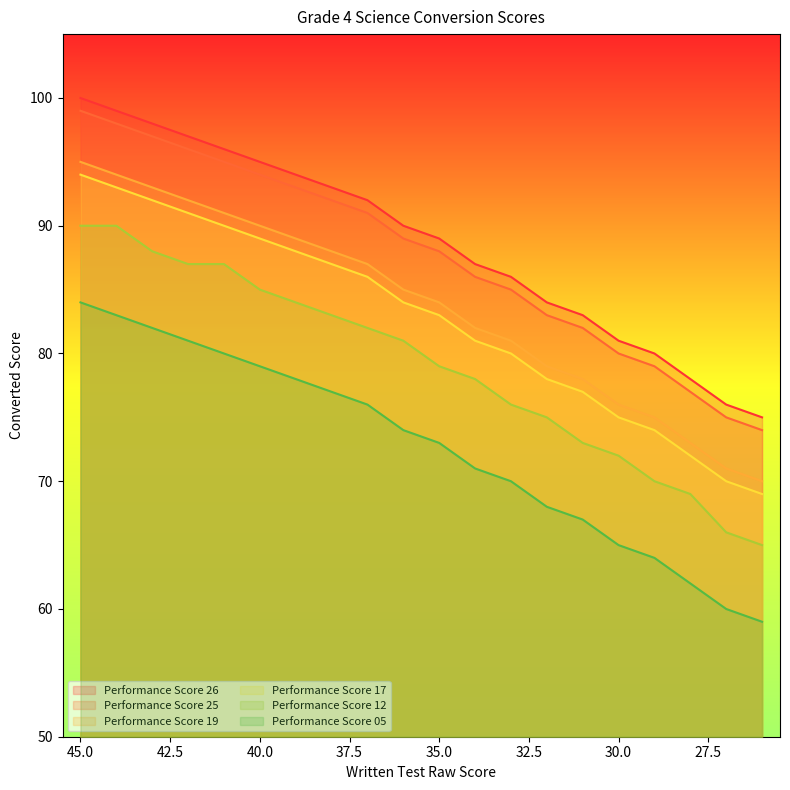

How many categories are shown in the chart?

20